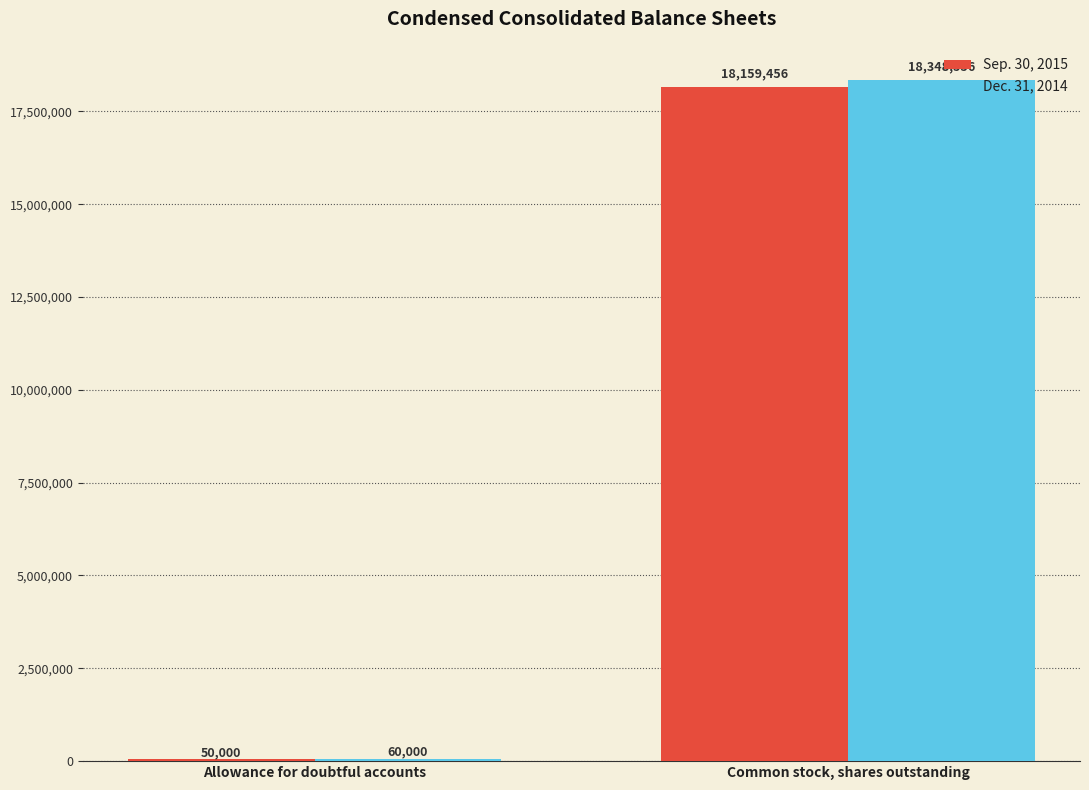

What is the total value across all series at Common stock, shares outstanding?

36508012